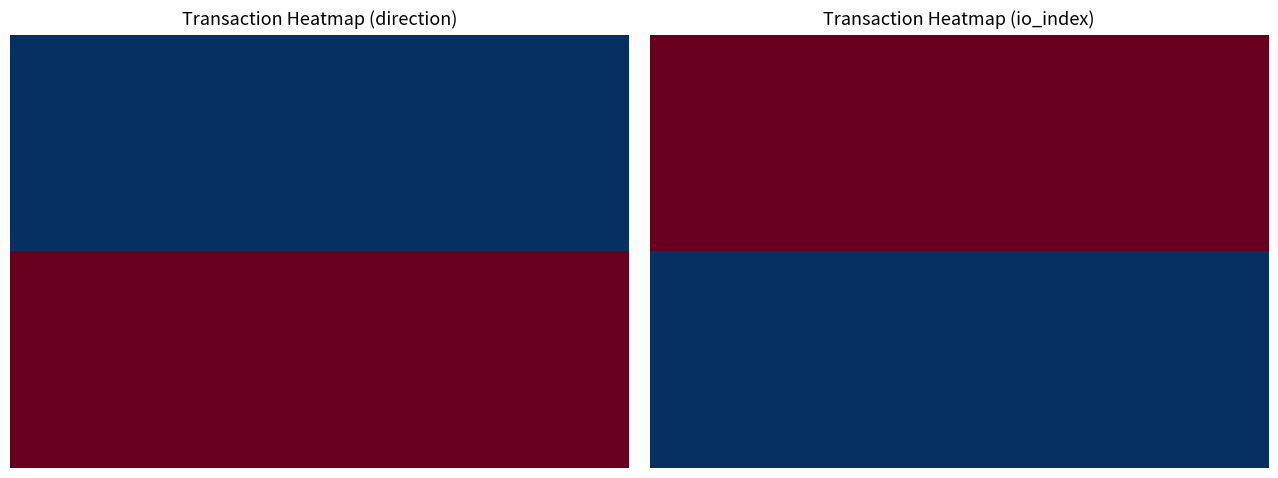

Reading right to left, extract all data points from this chart.

03be5817a56f7ab043394314e074ffeb121fe7f: 123	-1
e76ac366c5f3a5dcd218f127ed641b0f0fe46e7: 52	1